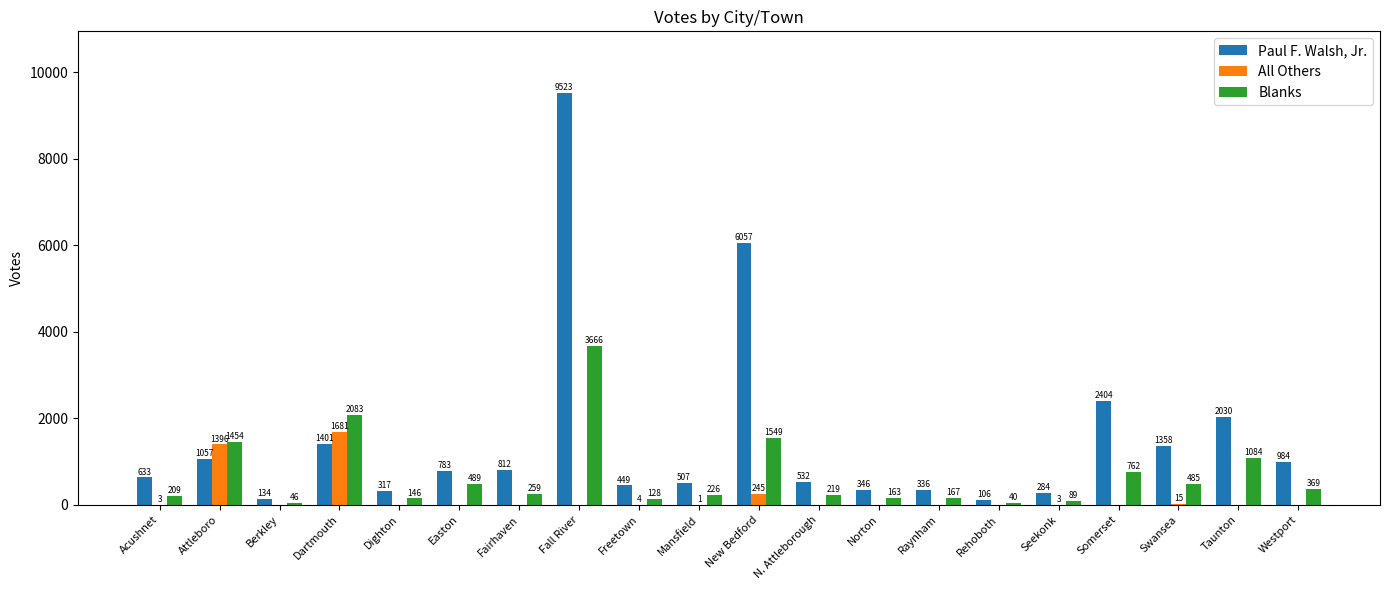

Which series changed the most between New Bedford and Swansea?

Paul F. Walsh, Jr.